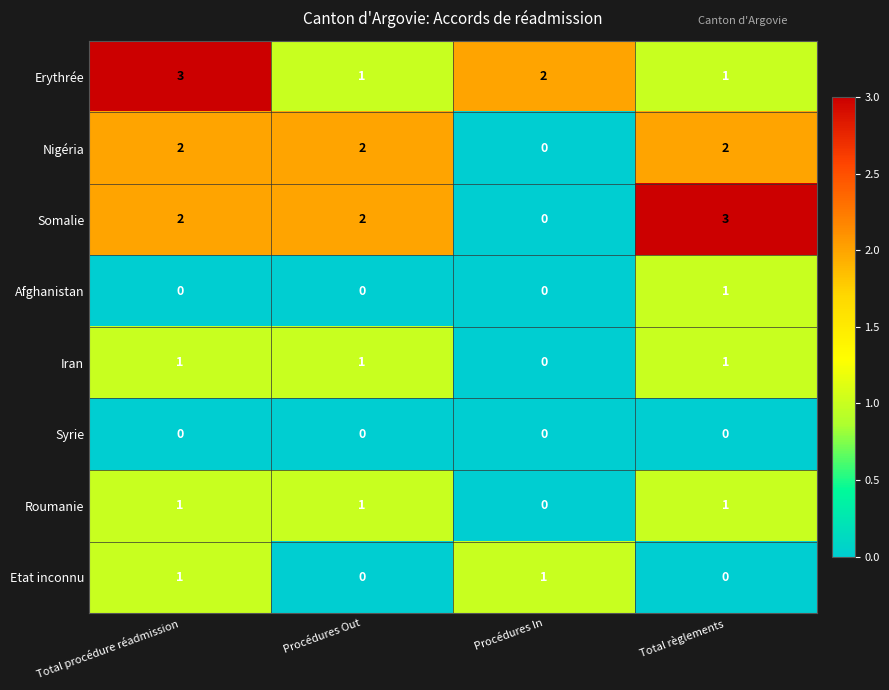

What is the greatest value displayed?

3